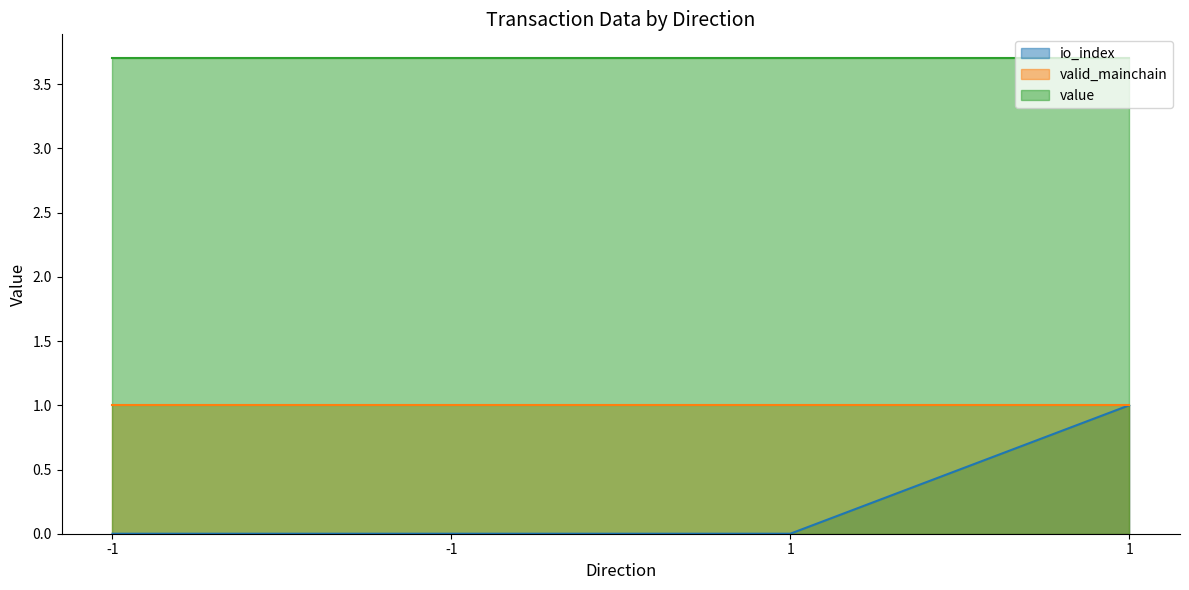

At how many categories does at least one series exceed 0?

4